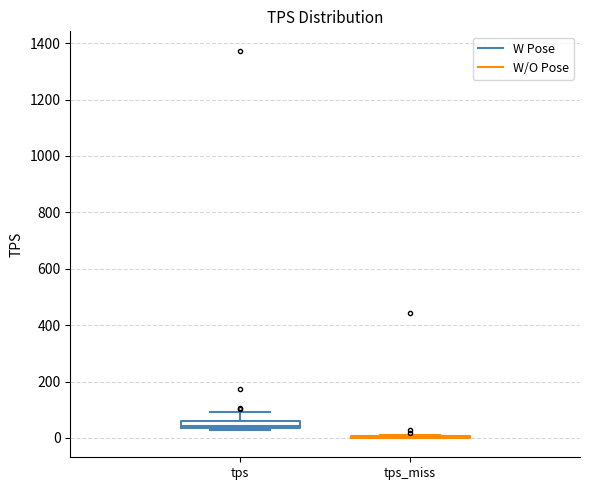

Where is the lower edge of the box for tps on the y-axis? The values are not printed on the chart, so give them approximately, as read against the axis.

40